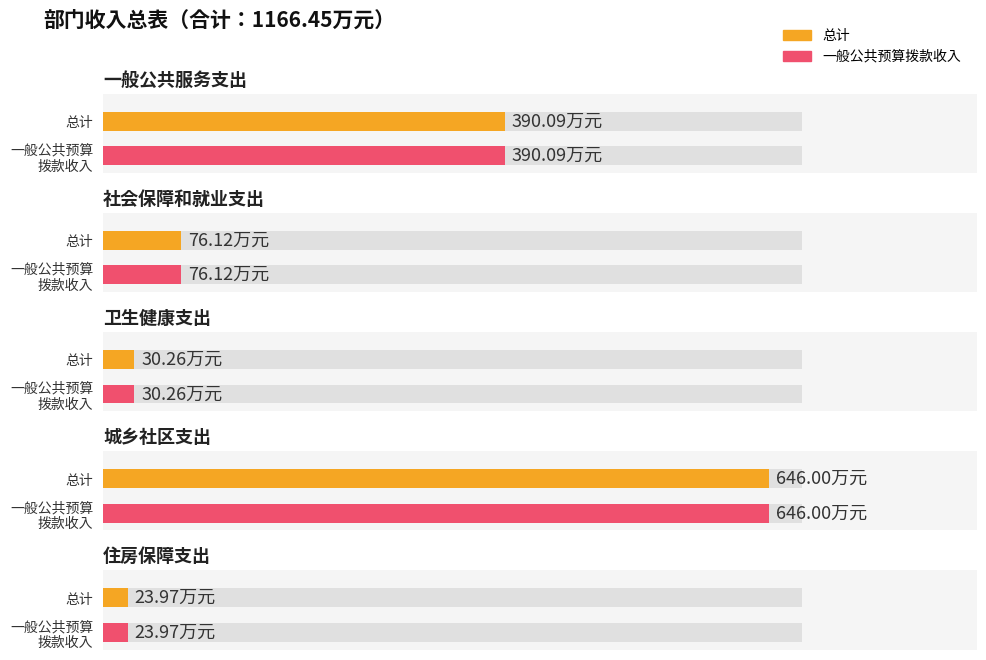

The value of 一般公共预算拨款收入 at 住房保障支出 is 24.0. True or false?

True